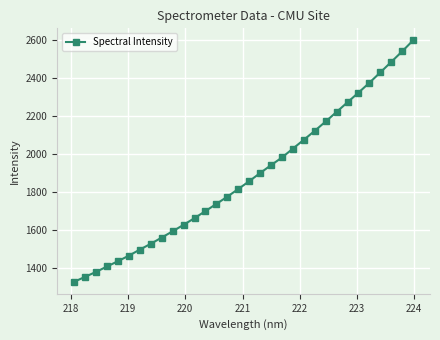

What is the greatest value displayed?

2597.1